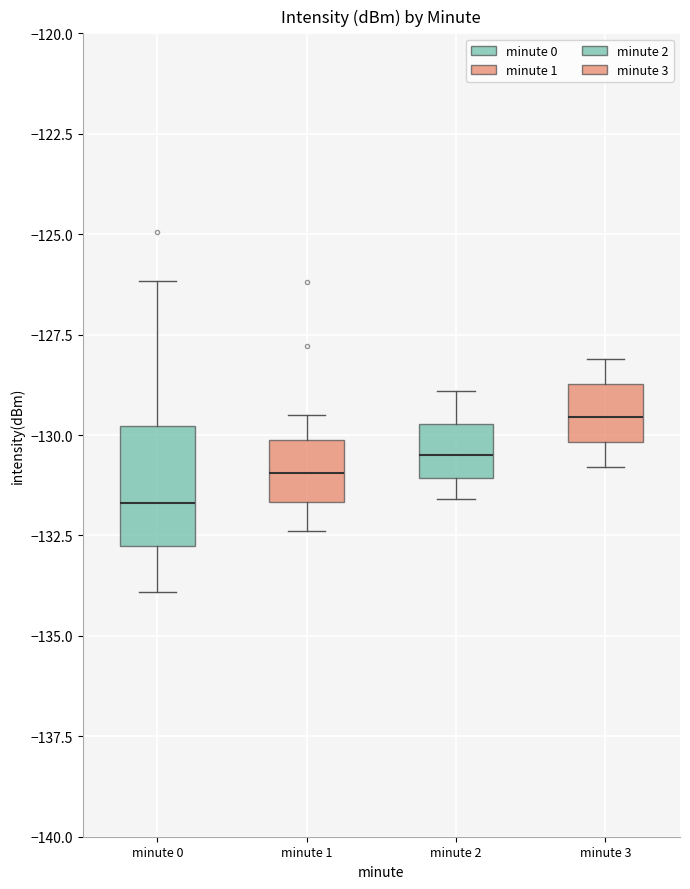

Where does the median line of the box for minute 0 sit on the y-axis? The values are not printed on the chart, so give them approximately, as read against the axis.

-131.5